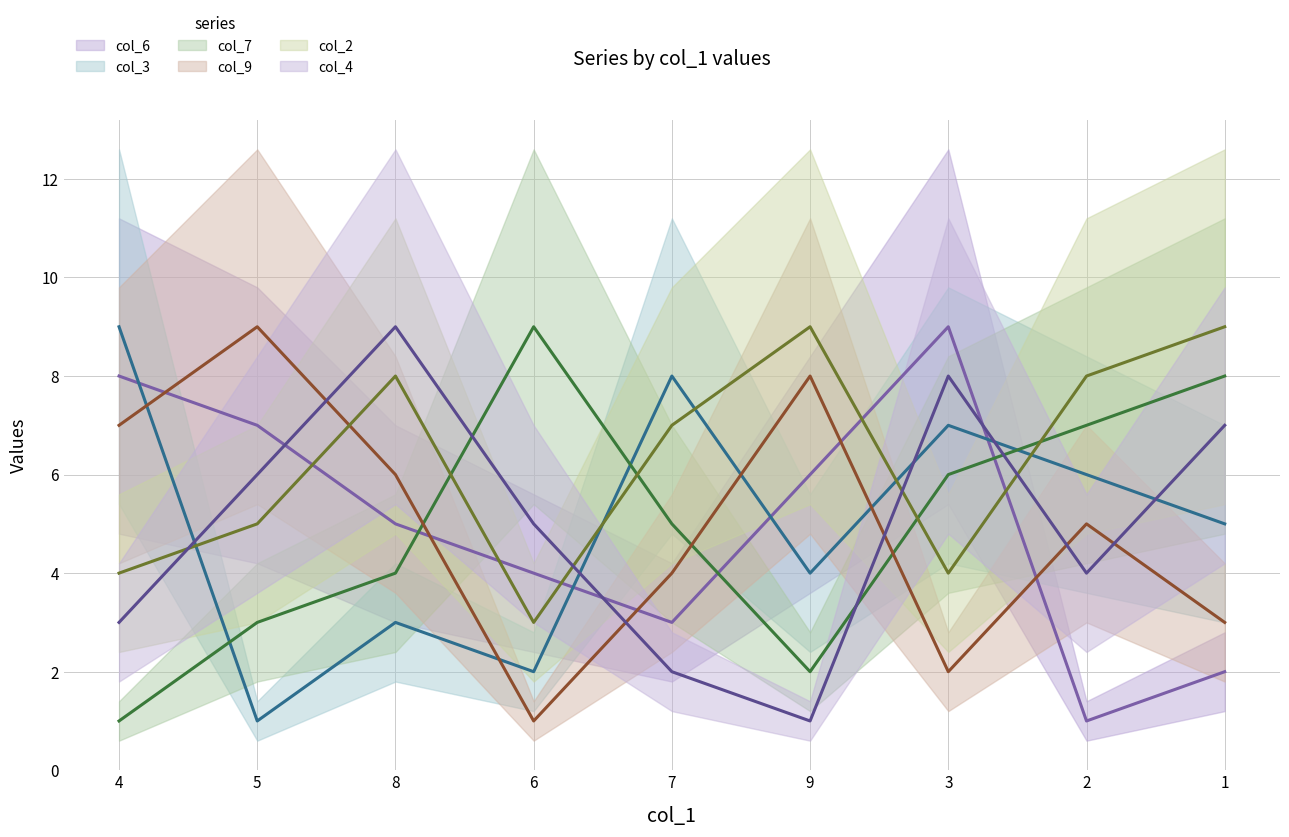

How many data points in col_2 are less than 7?

4